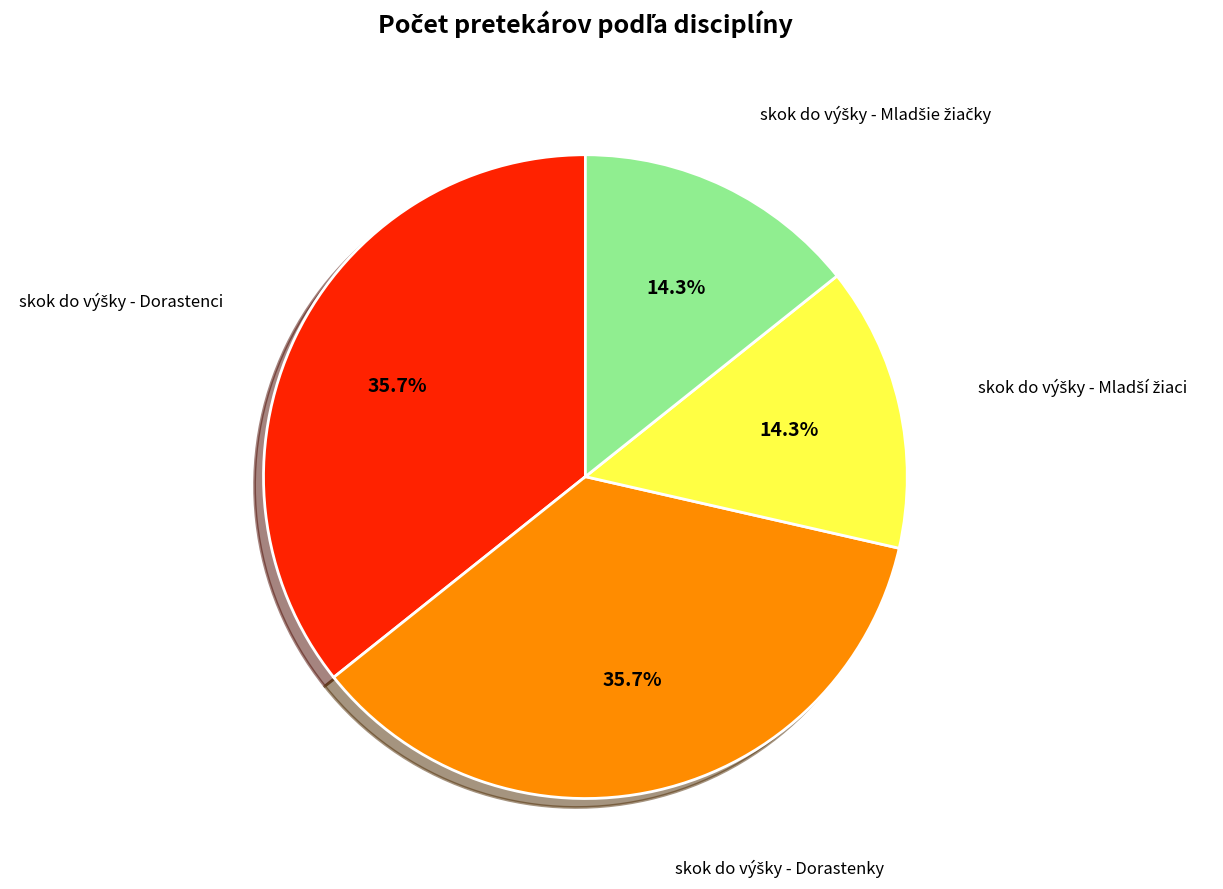

Does any single category account for the majority?

No